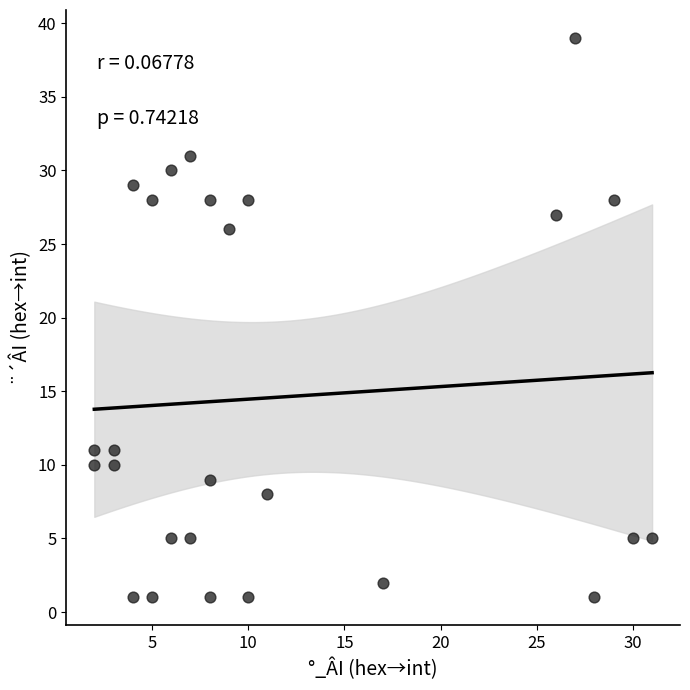

What is the range of X values (max minus min)?

29